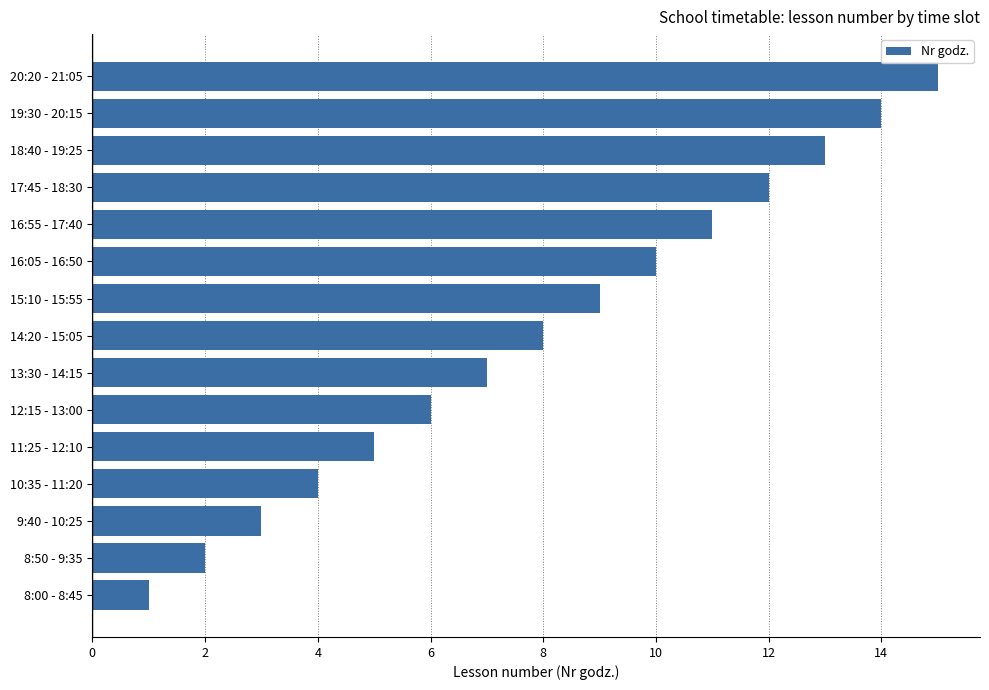

Does the chart contain any negative values?

No